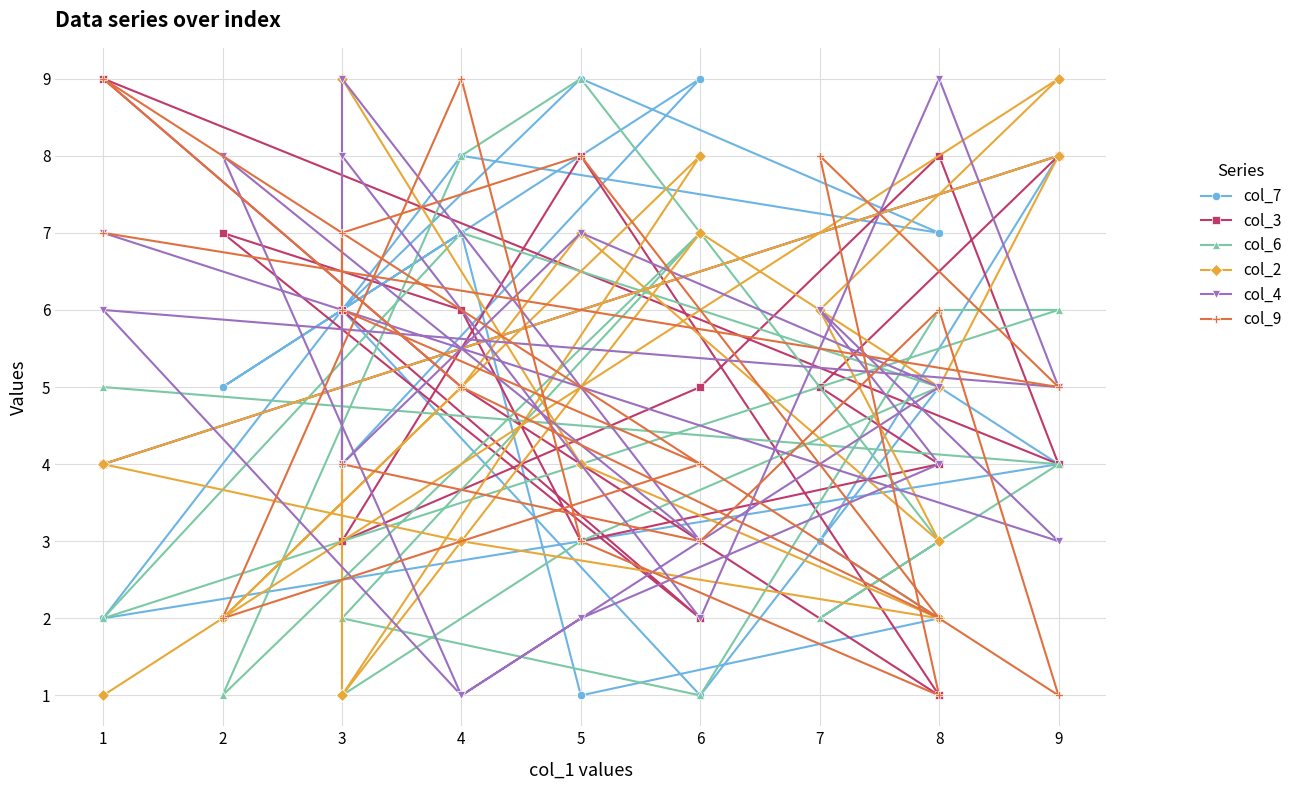

What is the difference between the maximum and second lowest values in the col_2 series?

8